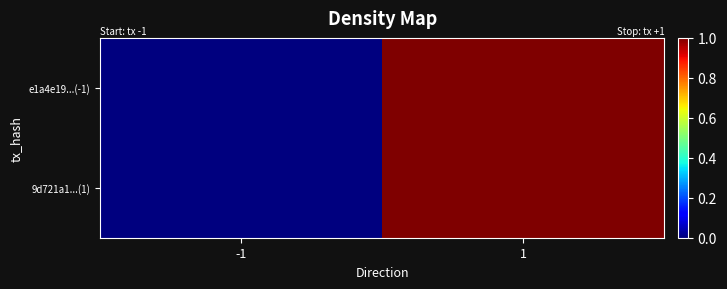

Which category has the highest value across all series?

1